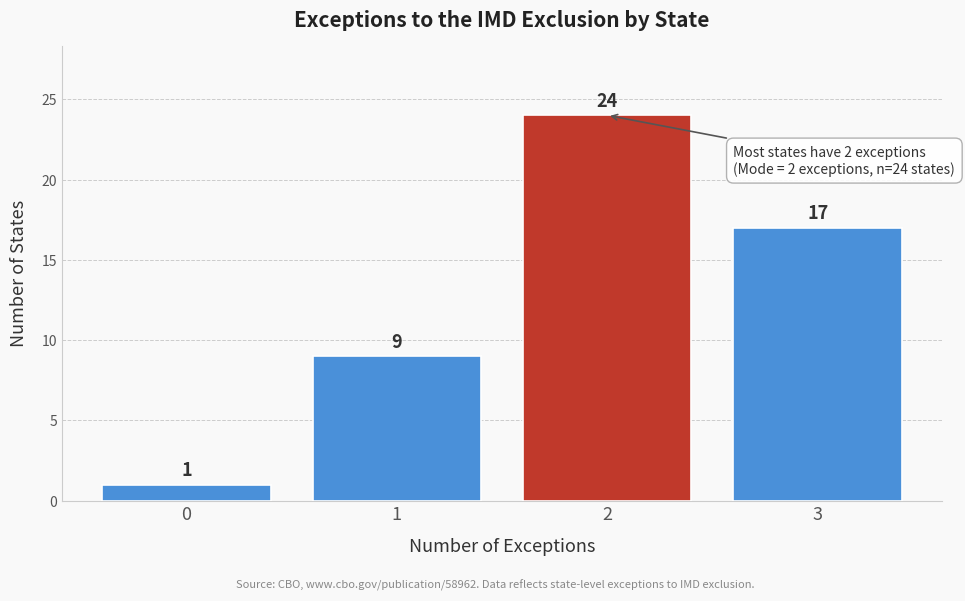

Reading left to right, list all the values displayed in this chart.

1	9	24	17